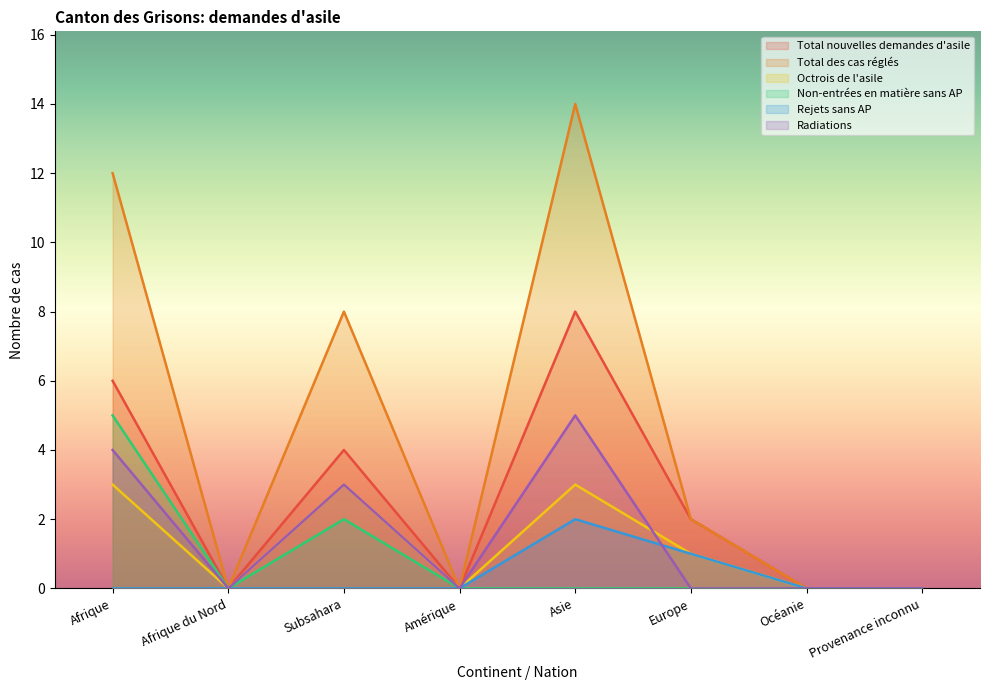

How many values in the Total nouvelles demandes d'asile series exceed 2?

3